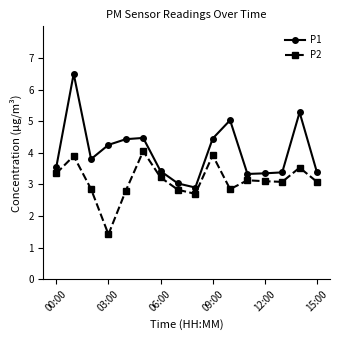

In P2, how many points are higher than both neighbors (excluding endpoints)?

5